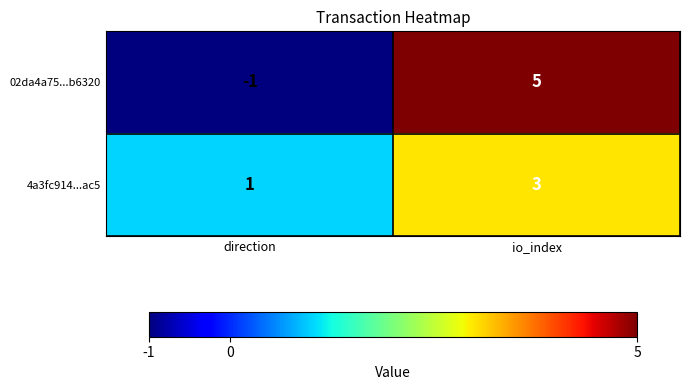

Where is 02da4a75...b6320 nearest to the value 2?

direction